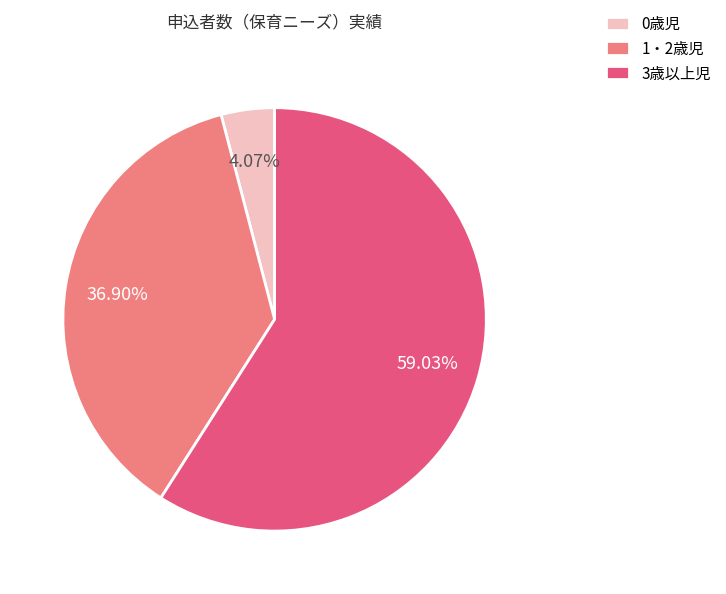

True or false: 1・2歳児 accounts for 51% of the total.

False